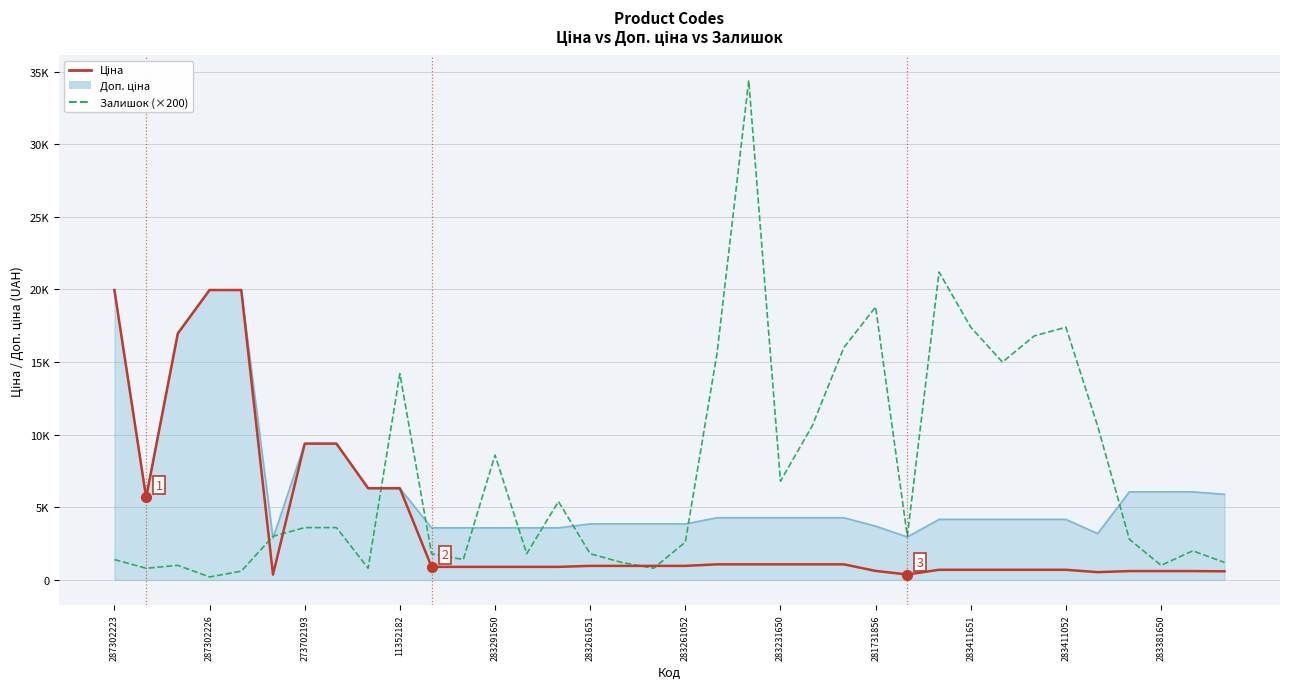

What is the label of the 20th point from the left?

19